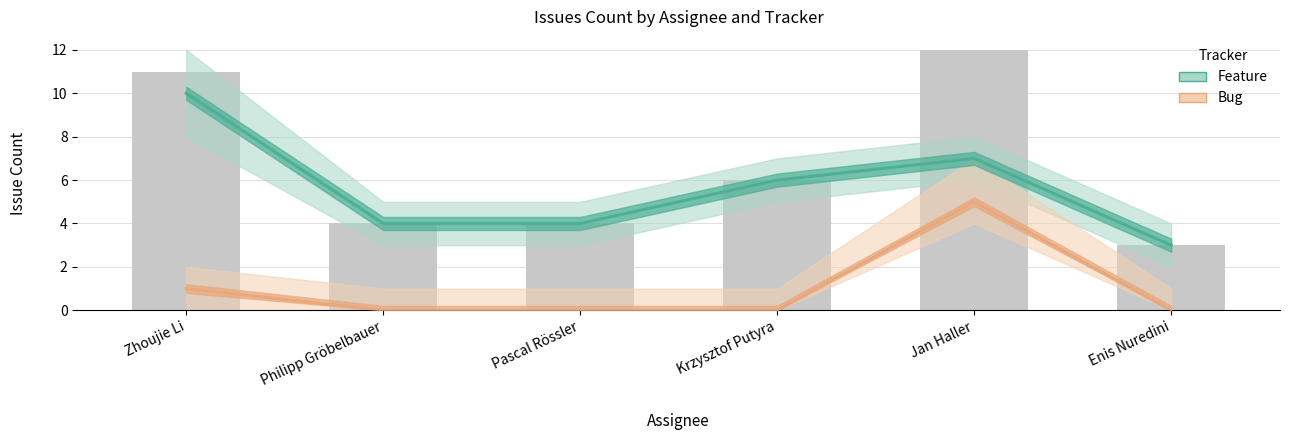

What are all the series names shown in the legend?

Feature, Bug